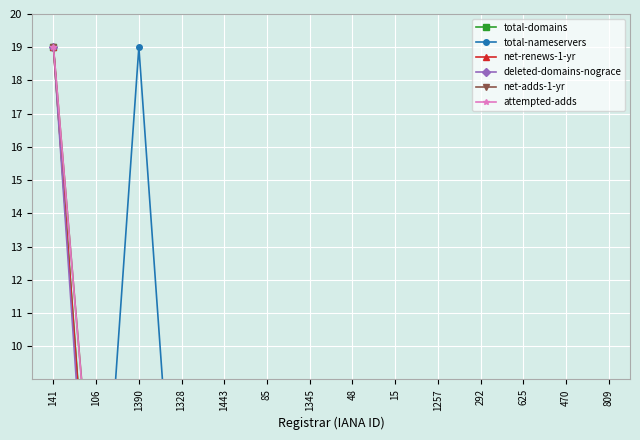

Where is the first local maximum for total-domains?

1328